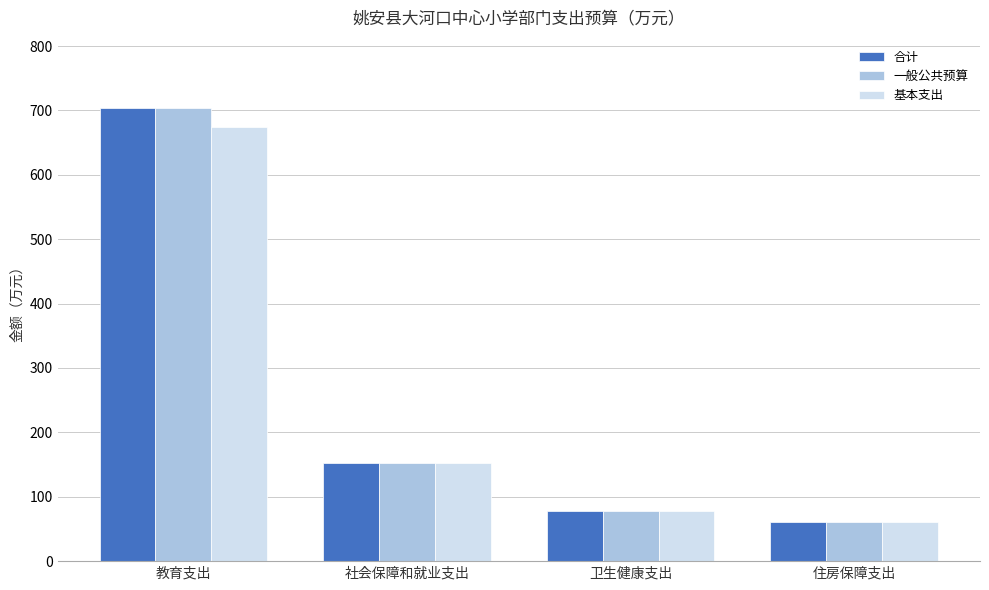

What is the spread (max minus min) of values at 教育支出?

29.8